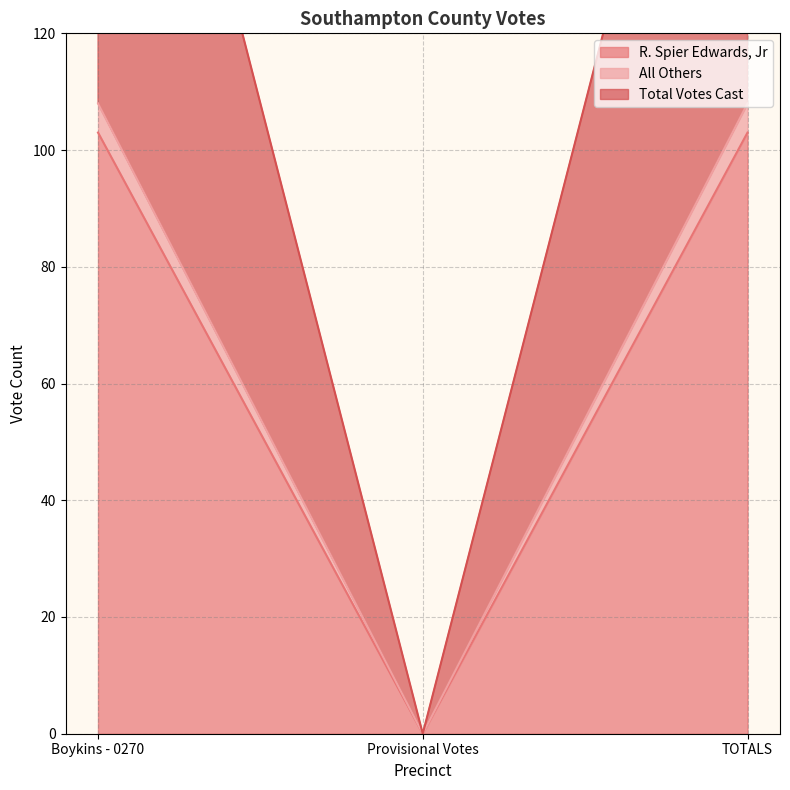

How many lines are shown in the chart?

3